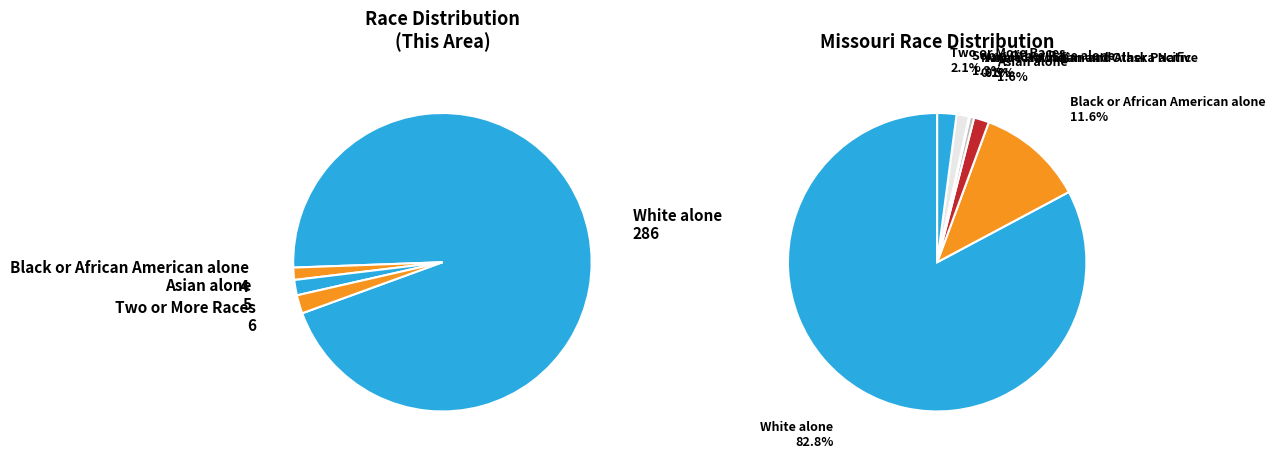

To the nearest percent, what is the average slice percentage?

14%